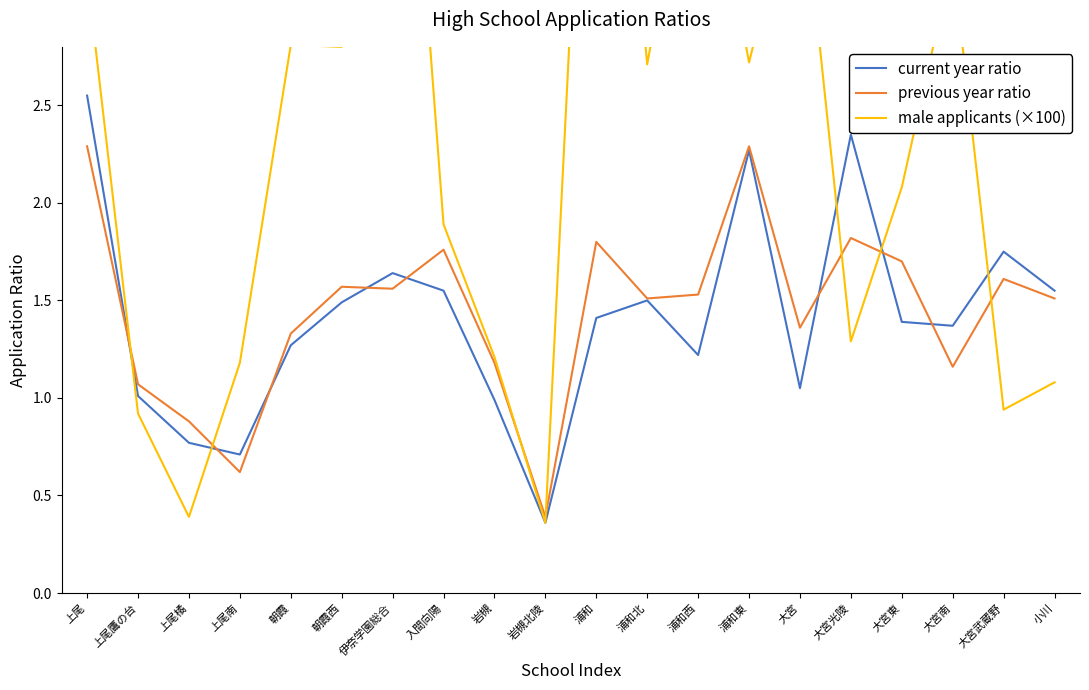

The value of previous year ratio at 大宮武蔵野 is 0.4. True or false?

False